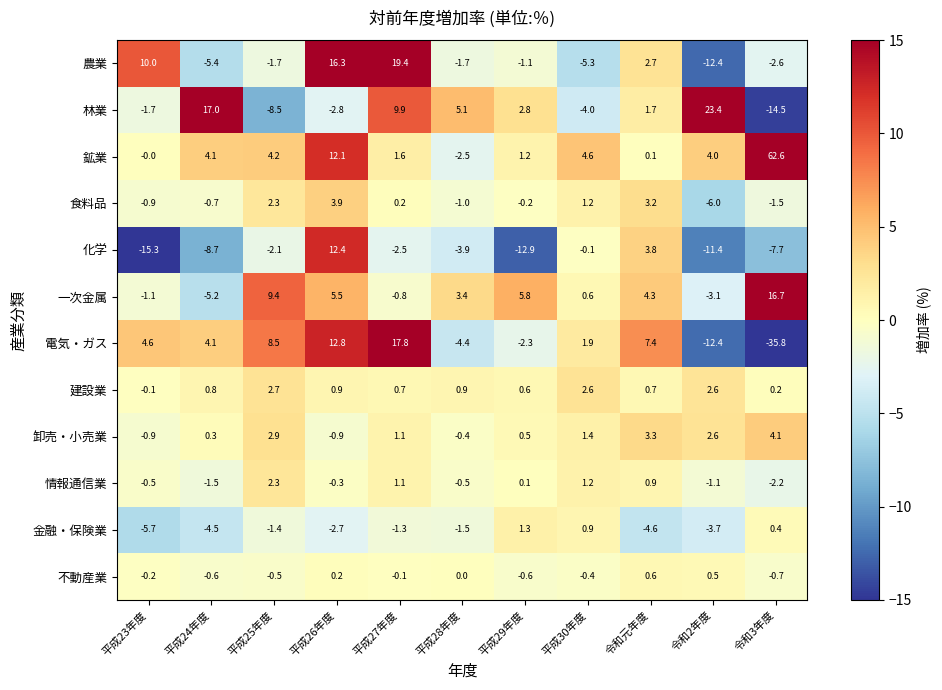

Rank the categories by 林業 value from lowest to highest.

令和3年度, 平成25年度, 平成30年度, 平成26年度, 平成23年度, 令和元年度, 平成29年度, 平成28年度, 平成27年度, 平成24年度, 令和2年度